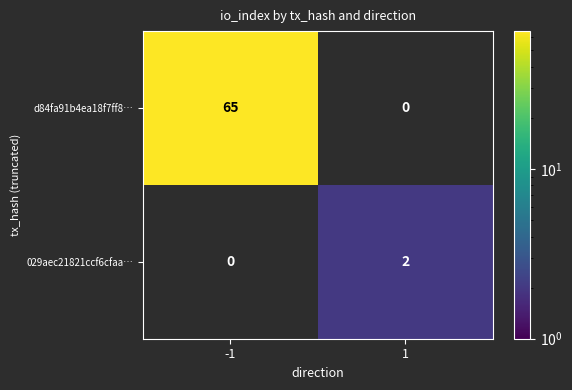

At 1, list the series in order from largest to smallest.

029aec21821ccf6cfaa…, d84fa91b4ea18f7ff8…